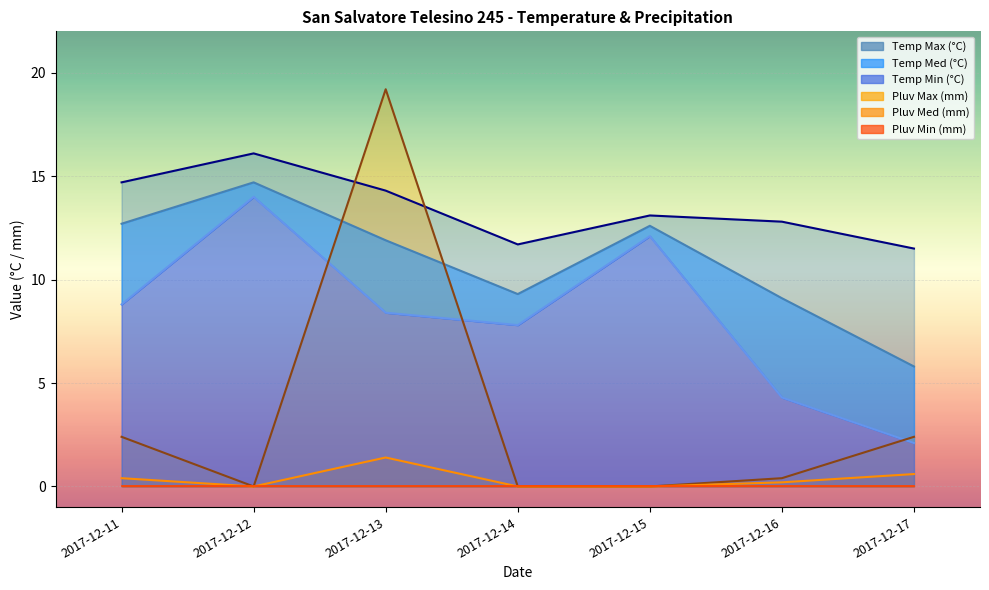

What is the greatest value displayed?

19.2